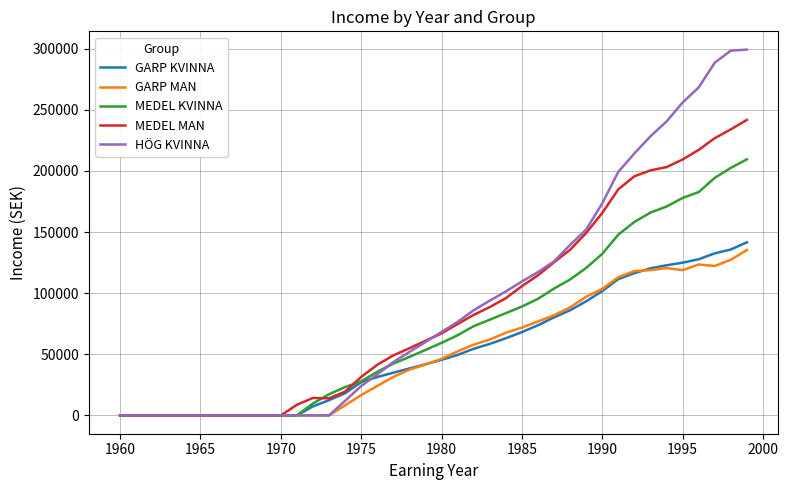

Which series has the largest range (max minus min)?

HÖG KVINNA